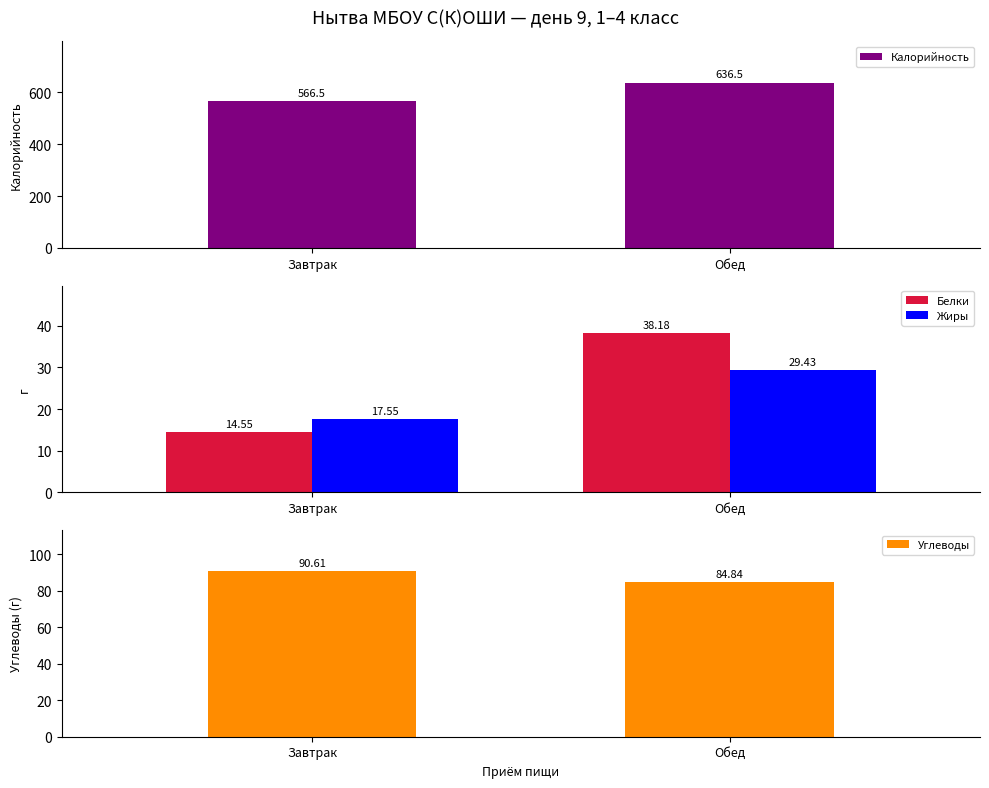

Is it true that Калорийность equals 337.1 at Обед?

False